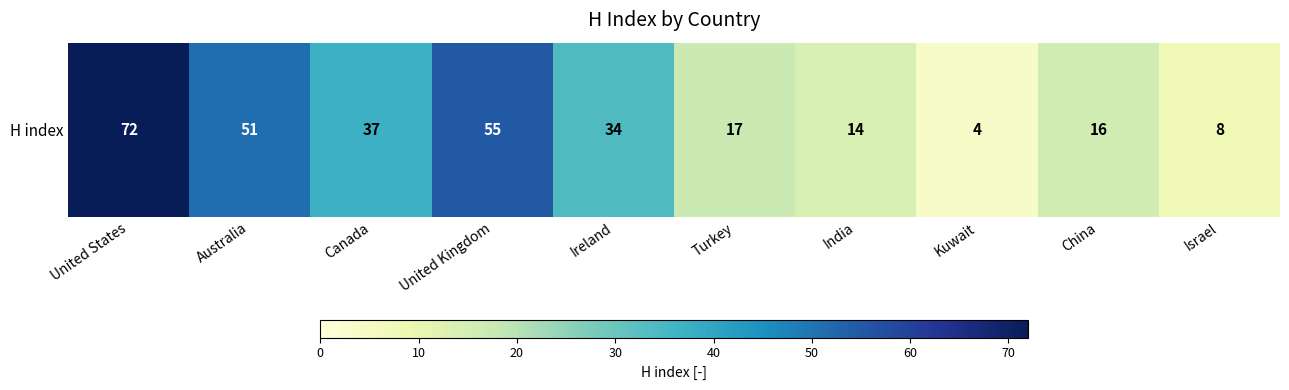

How many values are below 34?

5